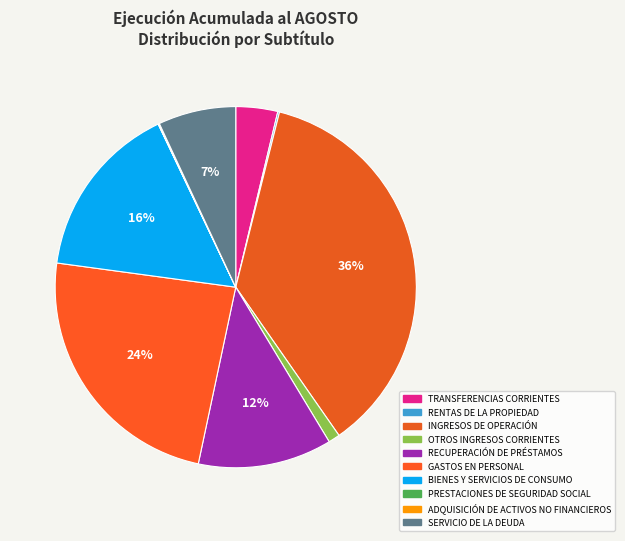

Which category has the smallest portion of the pie?

PRESTACIONES DE SEGURIDAD SOCIAL